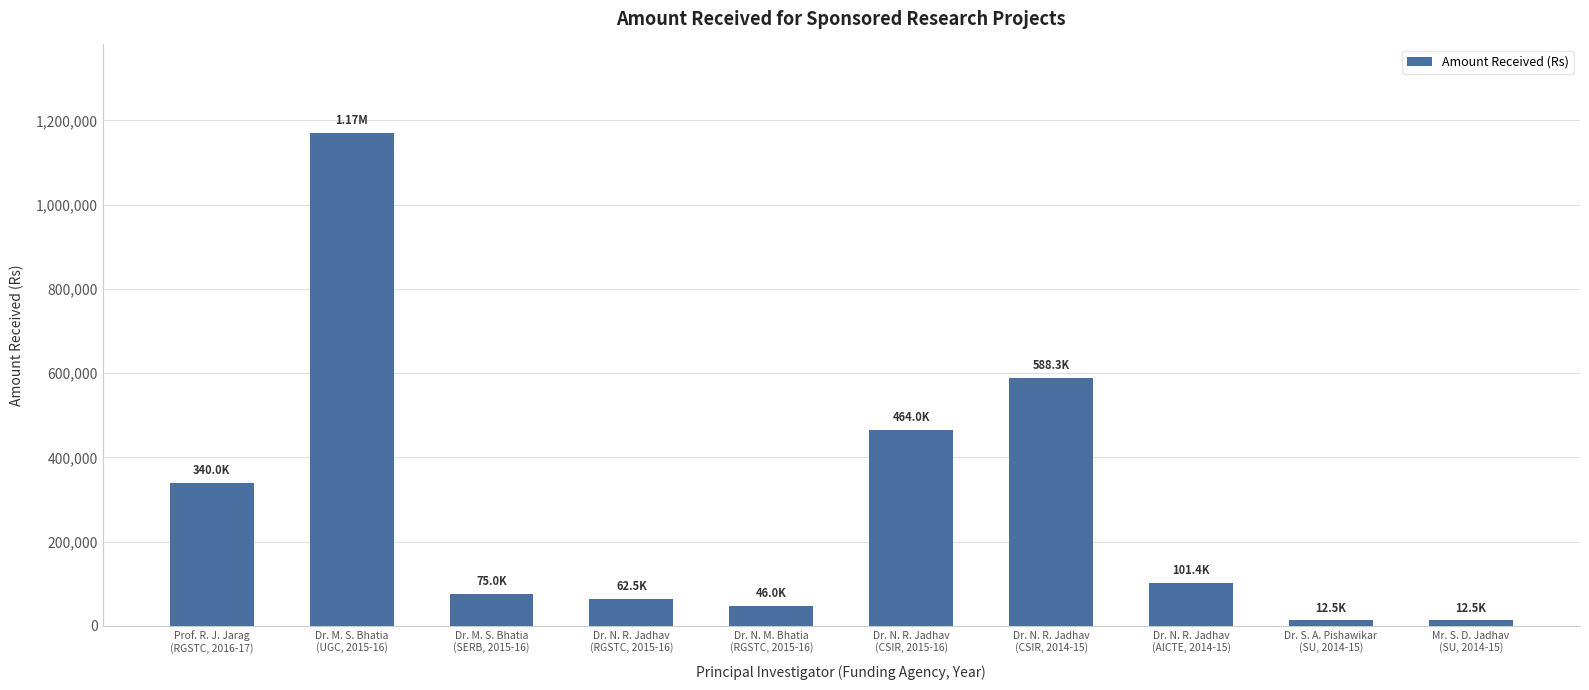

What is the label of the 5th bar from the left?

Dr. N. M. Bhatia
(RGSTC, 2015-16)